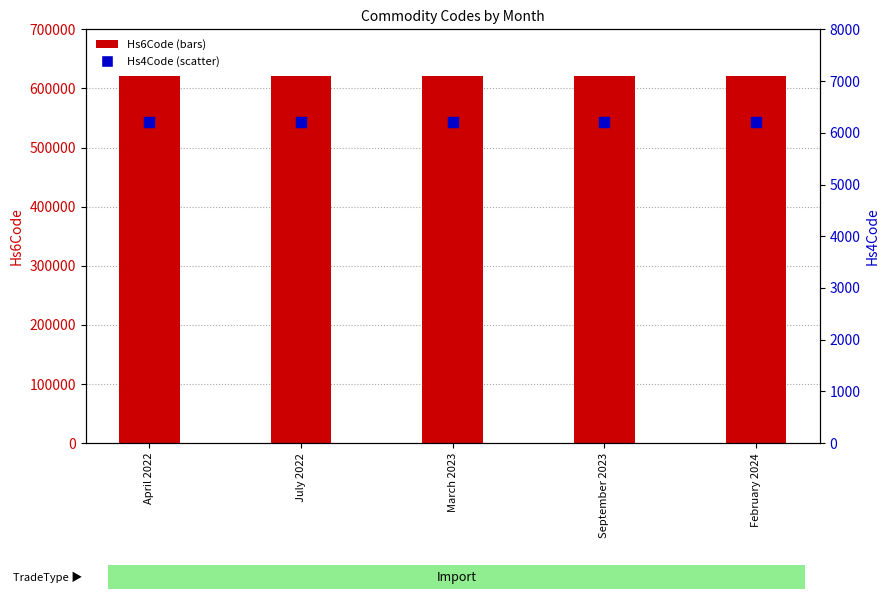

Which series contains the lowest Y value?

Hs4Code